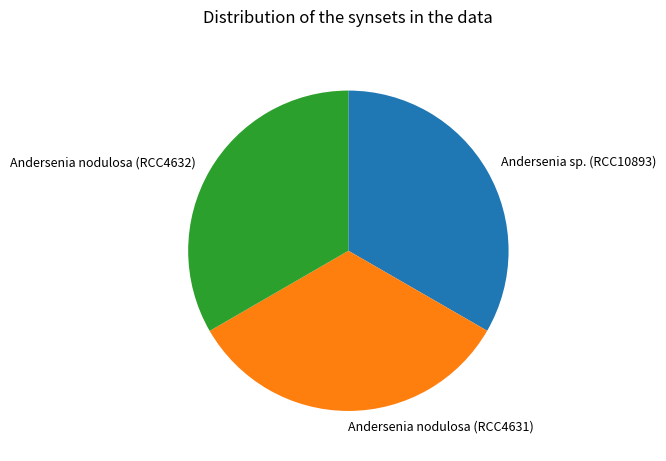

True or false: Andersenia nodulosa (RCC4632) accounts for 43% of the total.

False